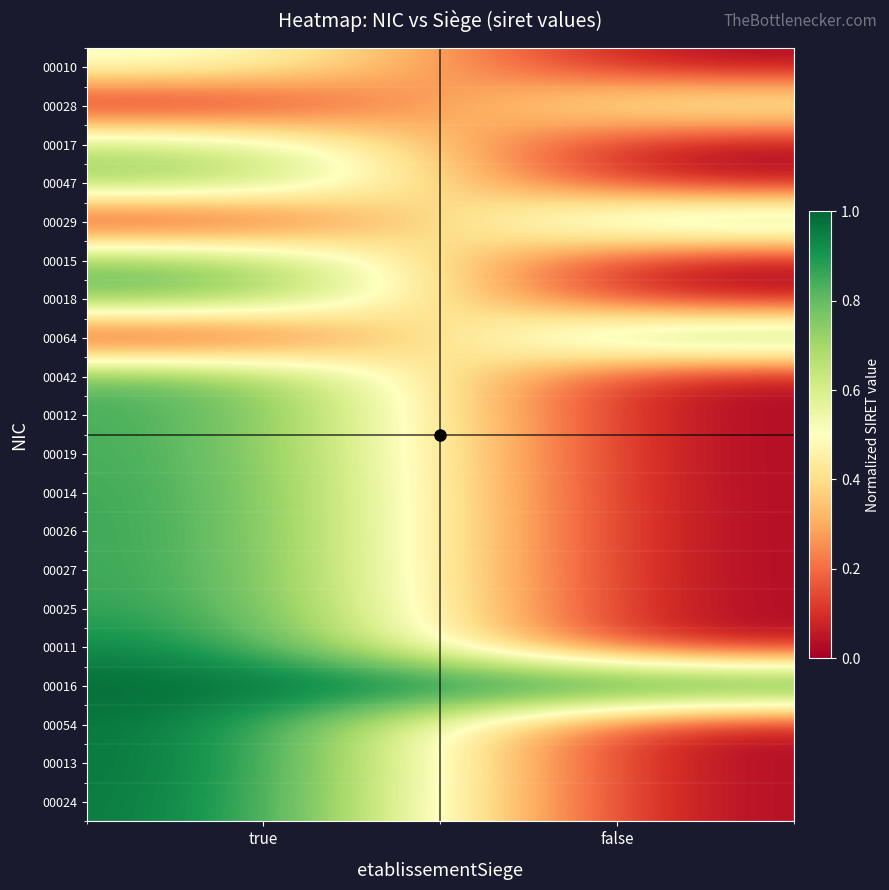

Which series has the widest spread of values?

00013